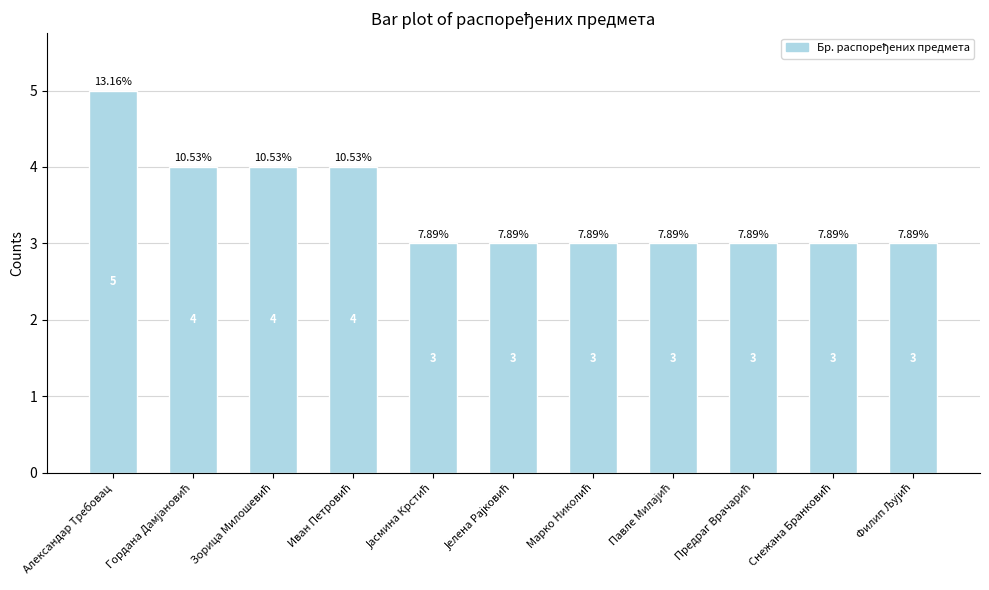

What is the label of the 11th bar from the right?

Александар Требовац